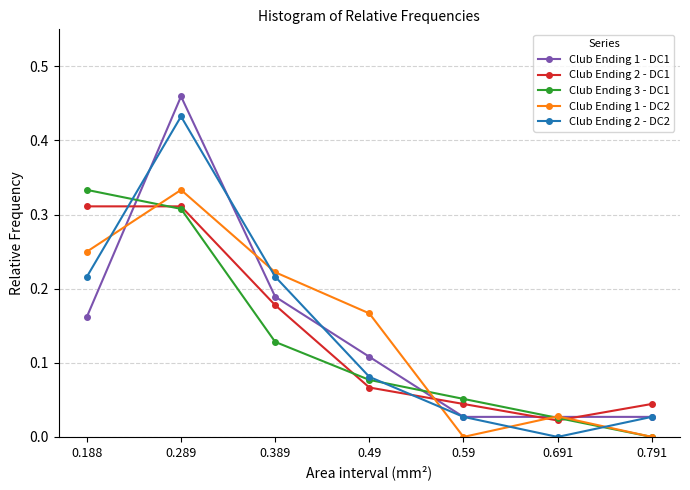

At which category is the sum across all series the highest?

0.289